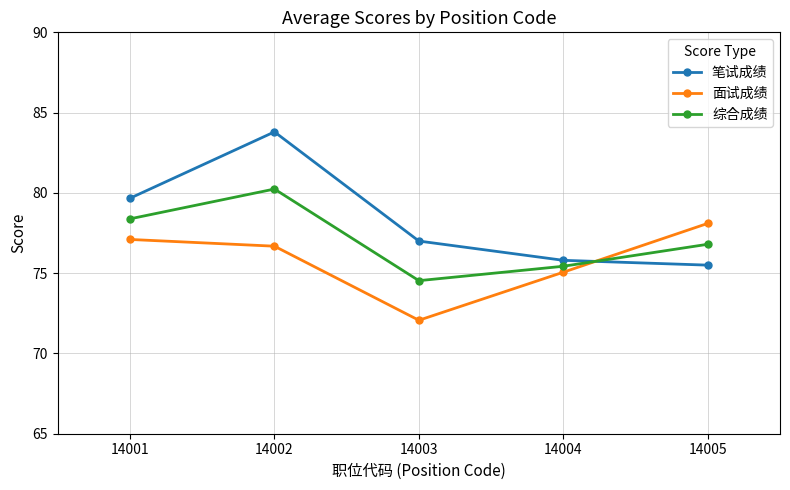

What is the spread (max minus min) of values at 14004?

0.7